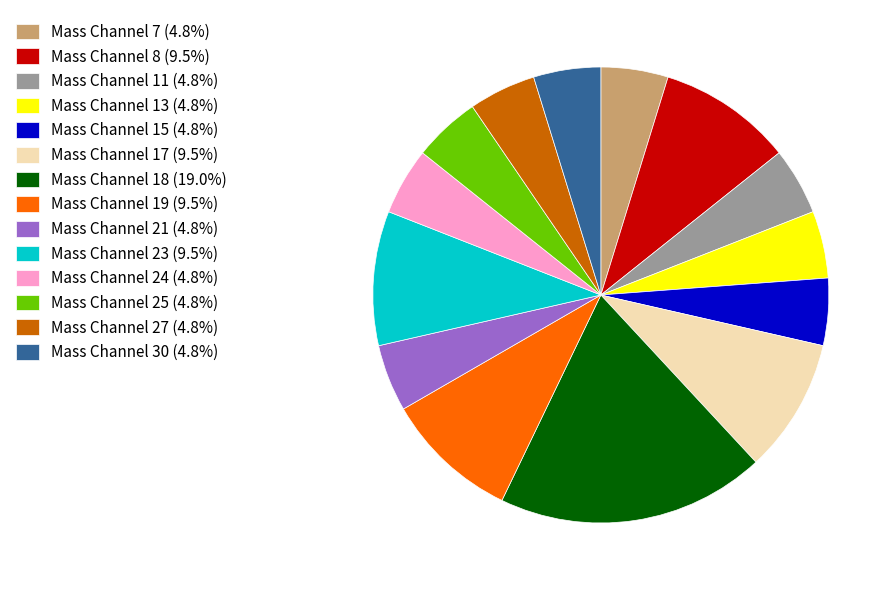

What is the ratio of the value at Mass Channel 24 (4.8%) to the value at Mass Channel 30 (4.8%)?

1.0